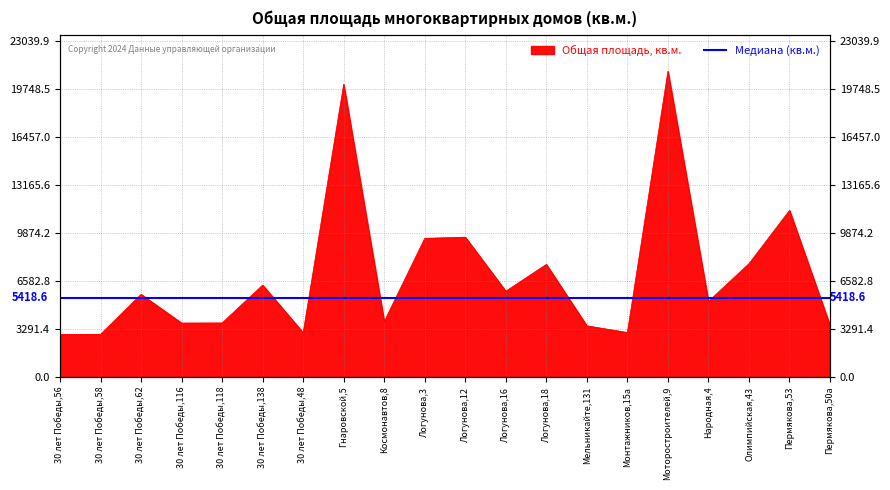

Is it true that the value at Монтажников,15а is 3042.1?

True